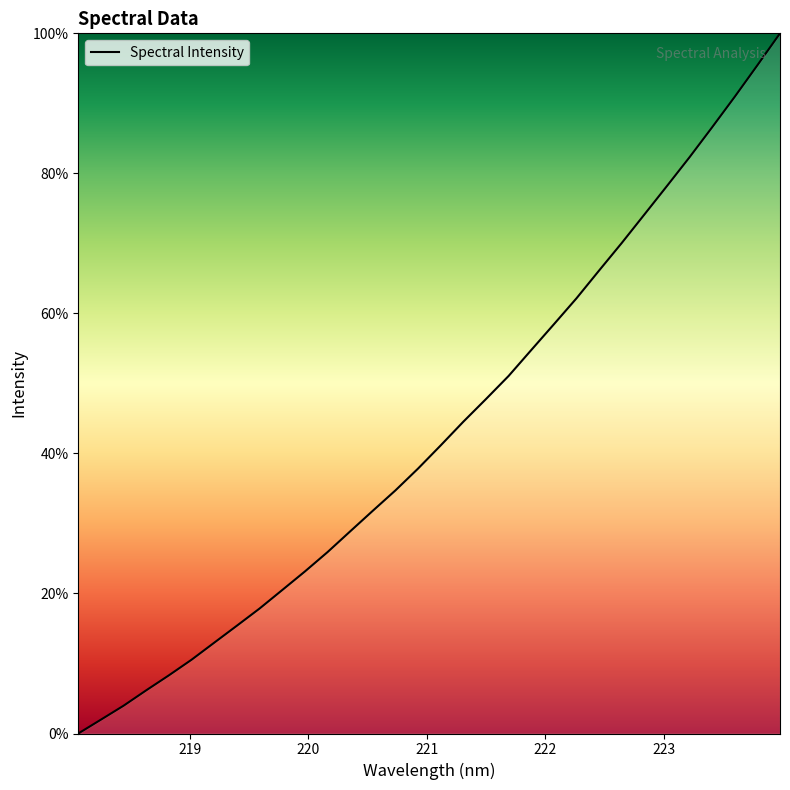

What is the greatest value displayed?

100.0